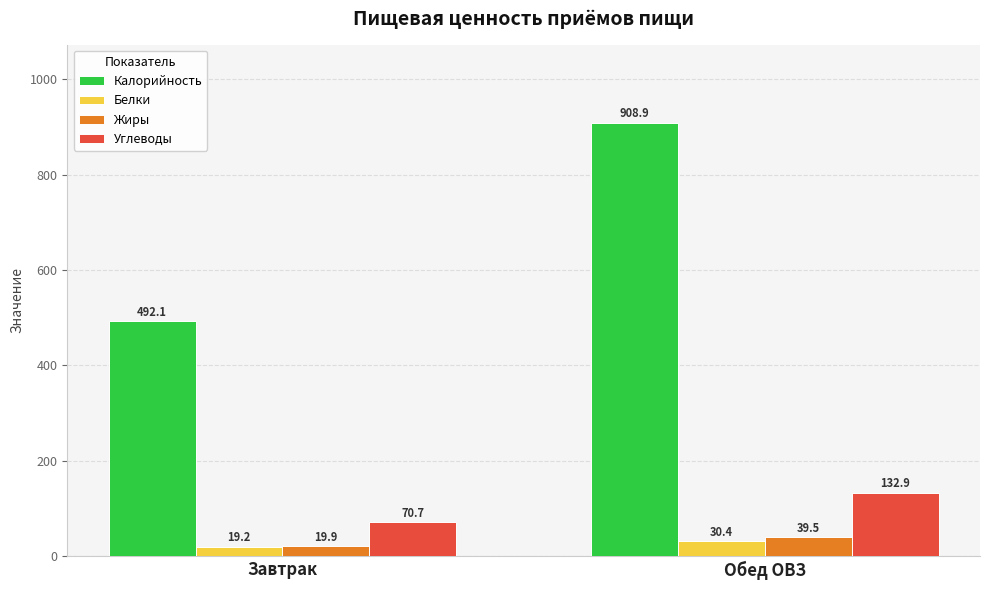

Count the number of categories in the chart.

2